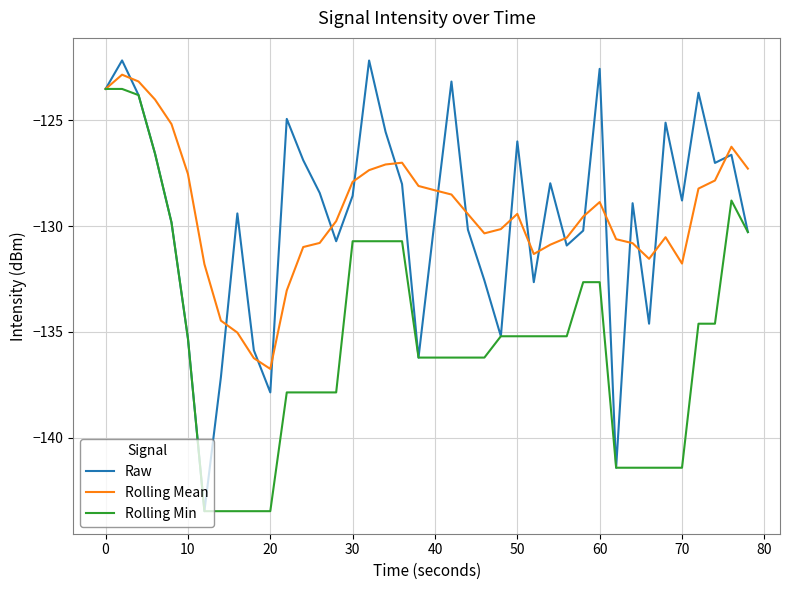

What is the highest value of the Rolling Mean series?

-122.8